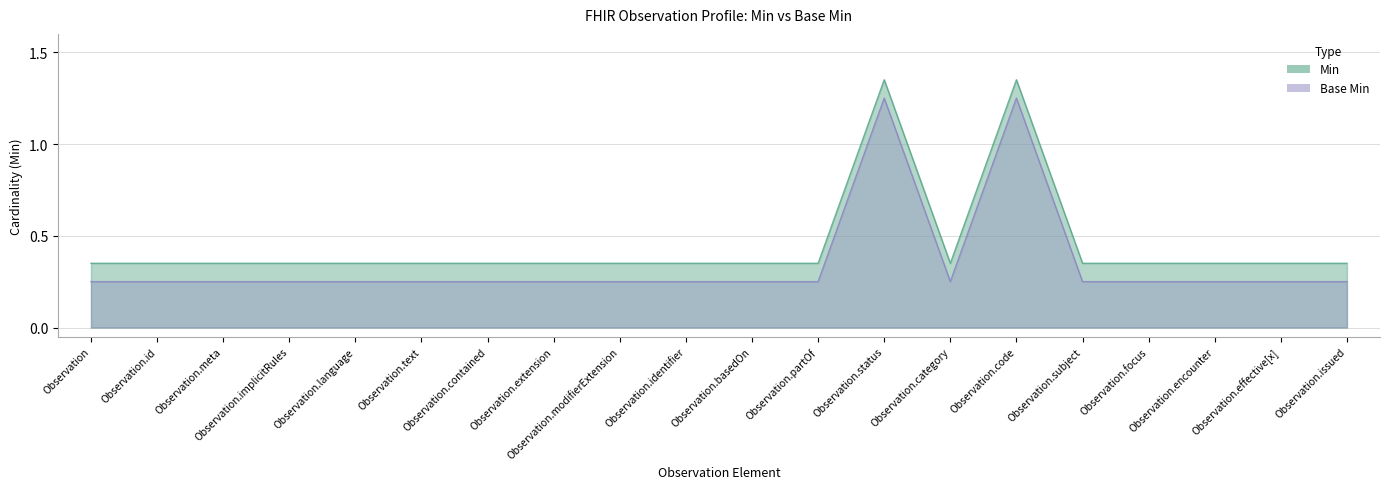

In Min, how many points are higher than both neighbors (excluding endpoints)?

2